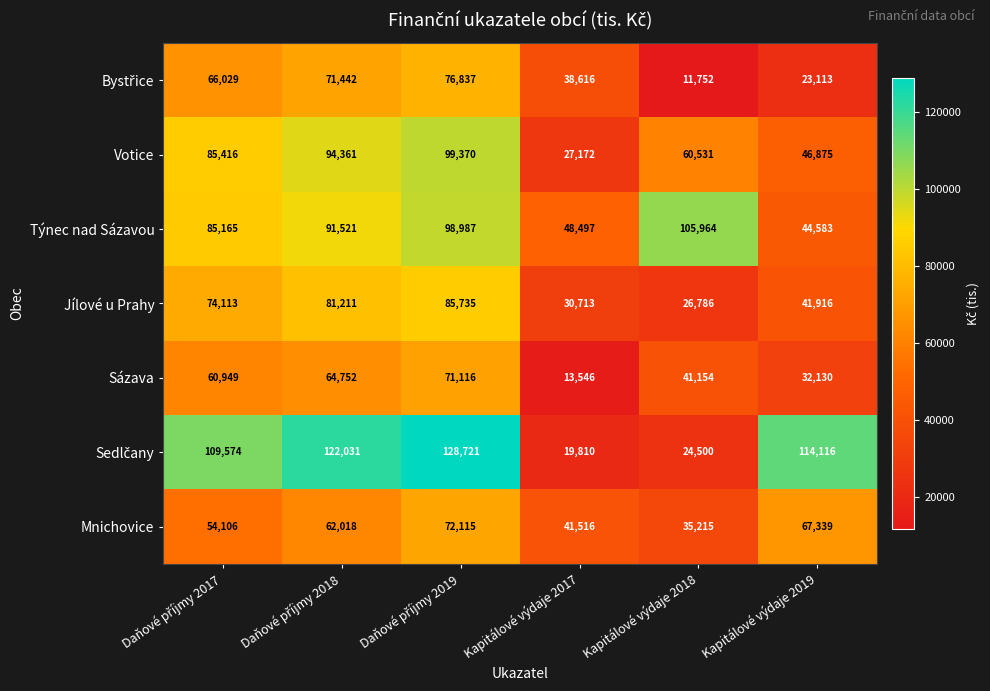

What is the difference between the highest and lowest values at Kapitálové výdaje 2019?

91003